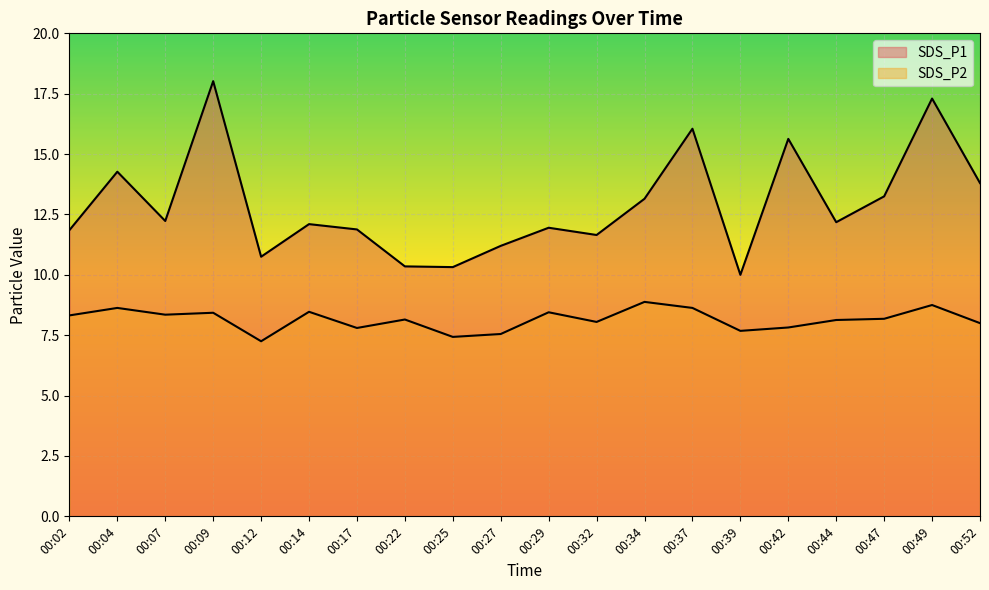

True or false: SDS_P2 and SDS_P1 cross at least once.

False